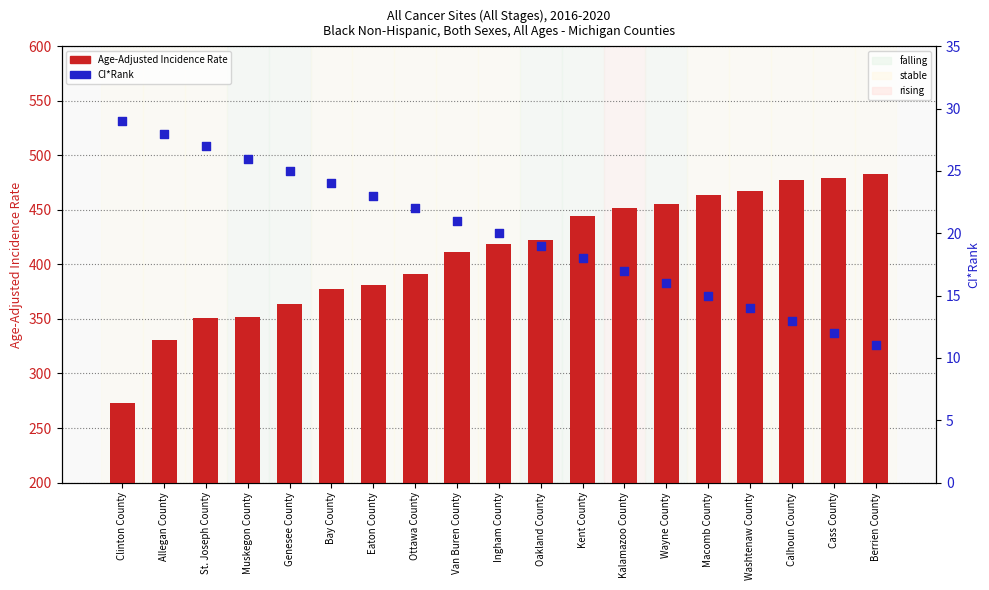

Which series has the largest total across all categories?

Age-Adjusted Incidence Rate